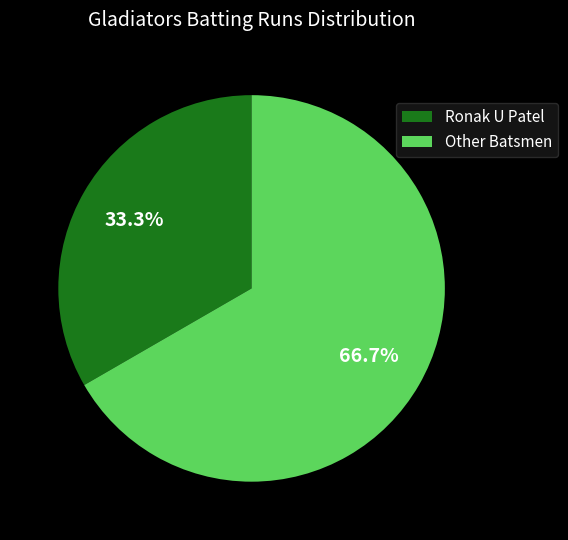

Is there a majority slice in this chart?

Yes